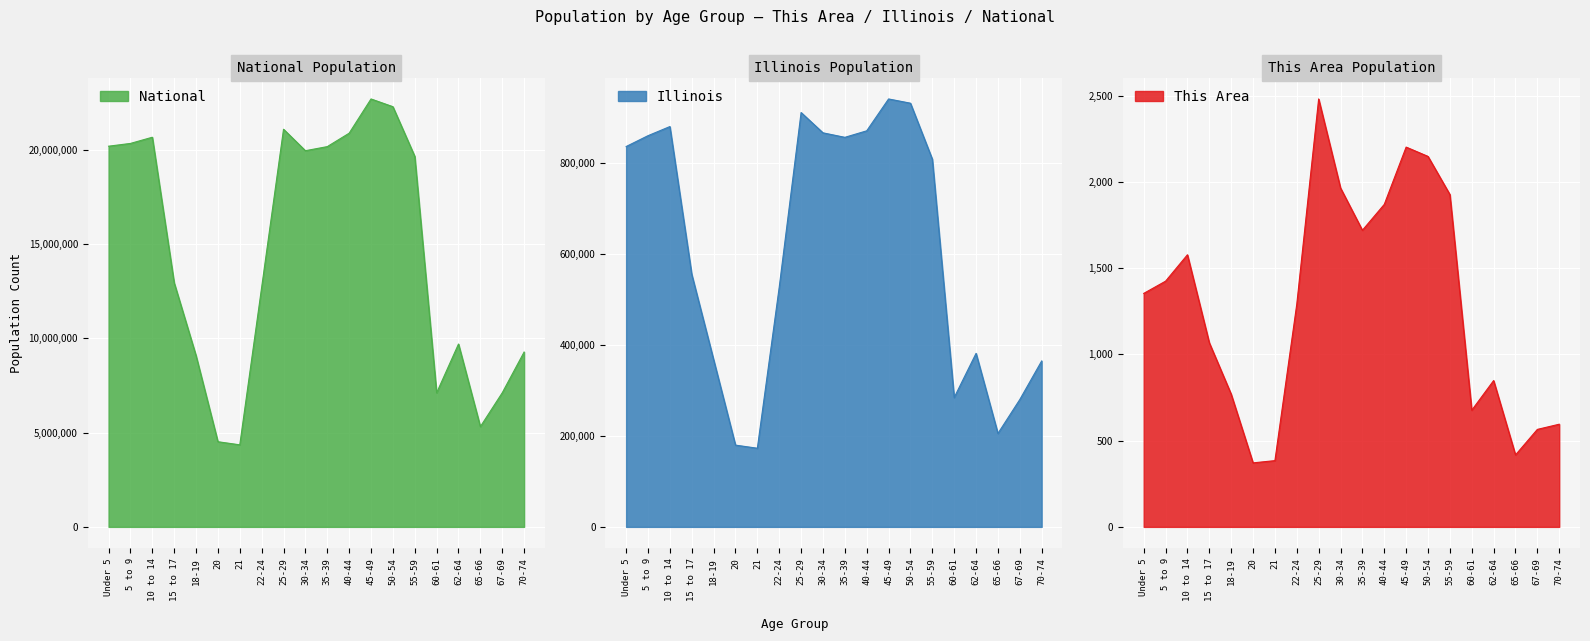

What is the label of the 15th point from the left?

55-59